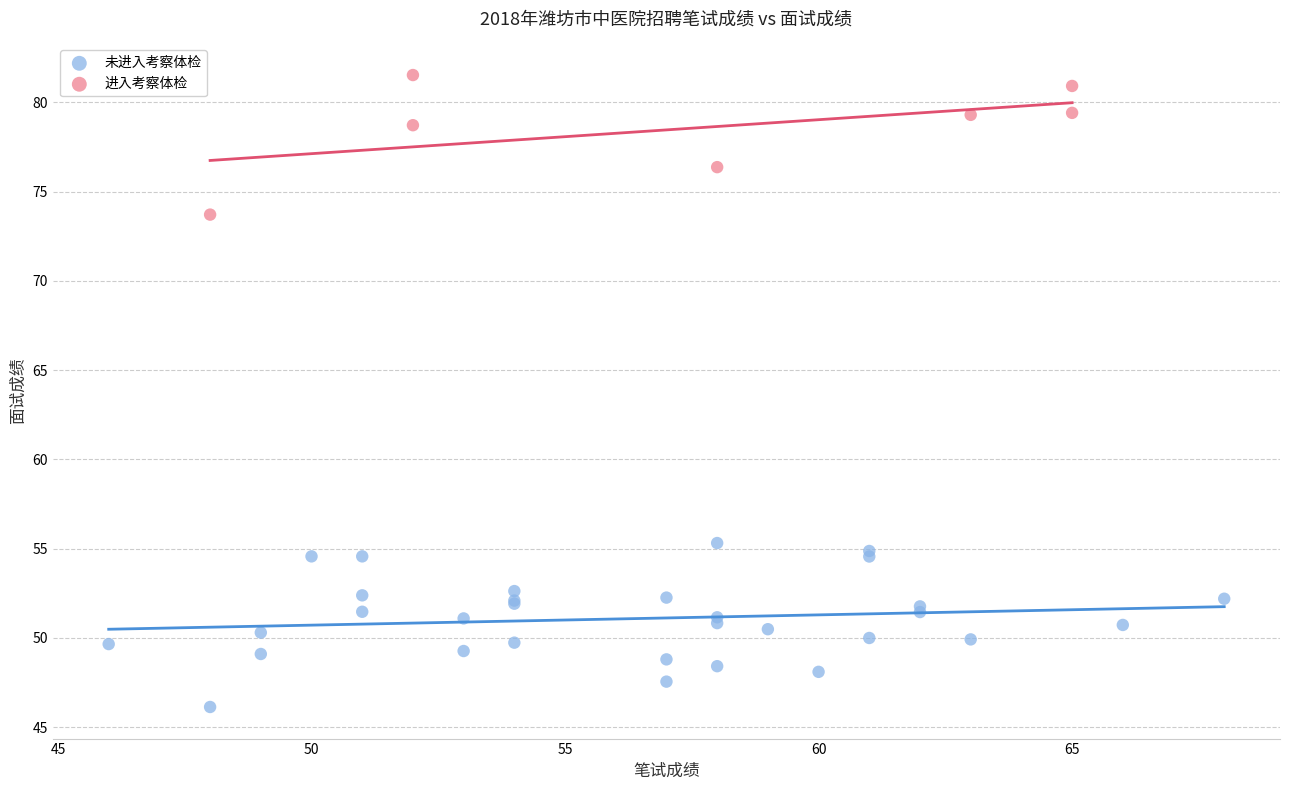

Which series contains the highest Y value?

进入考察体检